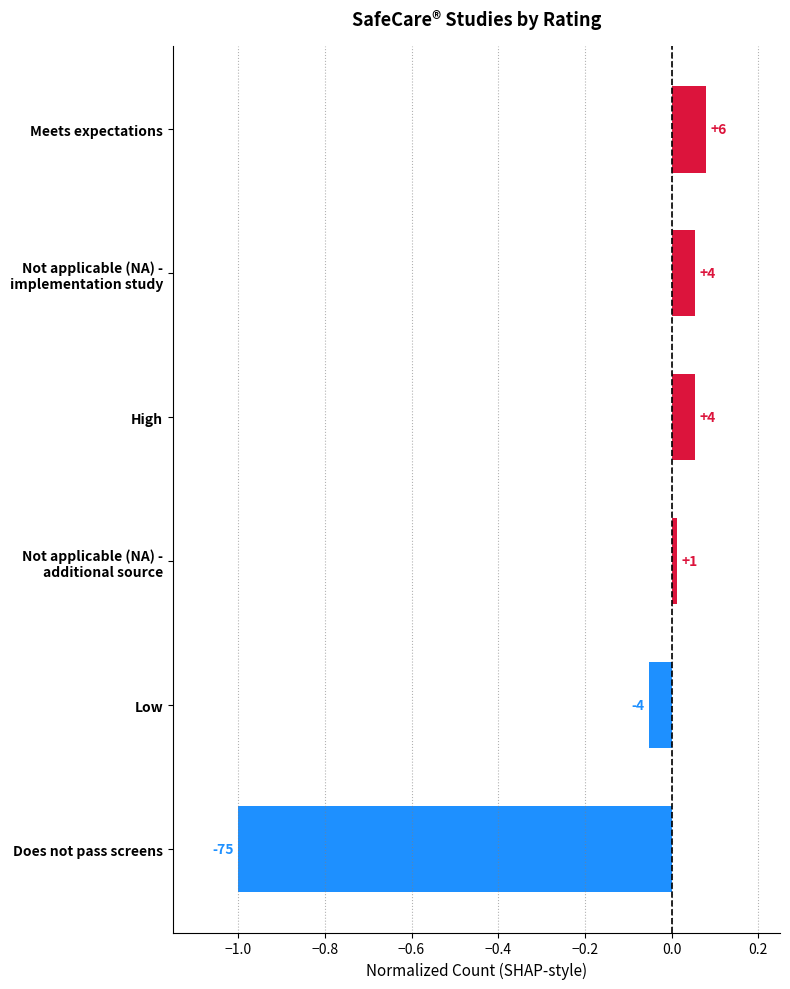

What is the difference between the maximum and minimum values?

1.1